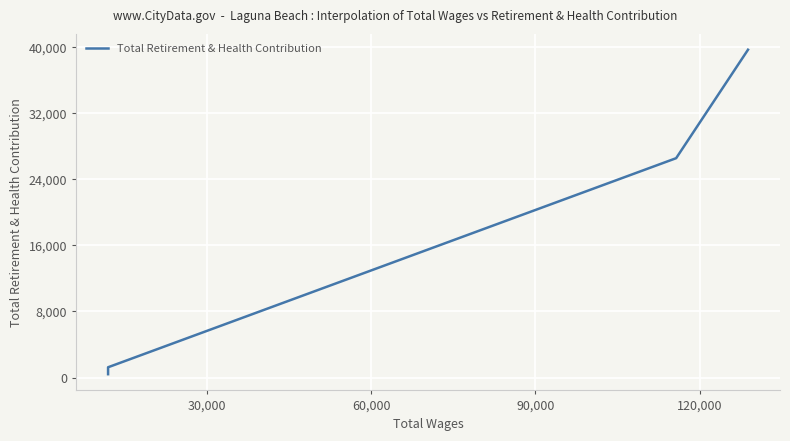

What is the greatest value displayed?

39643